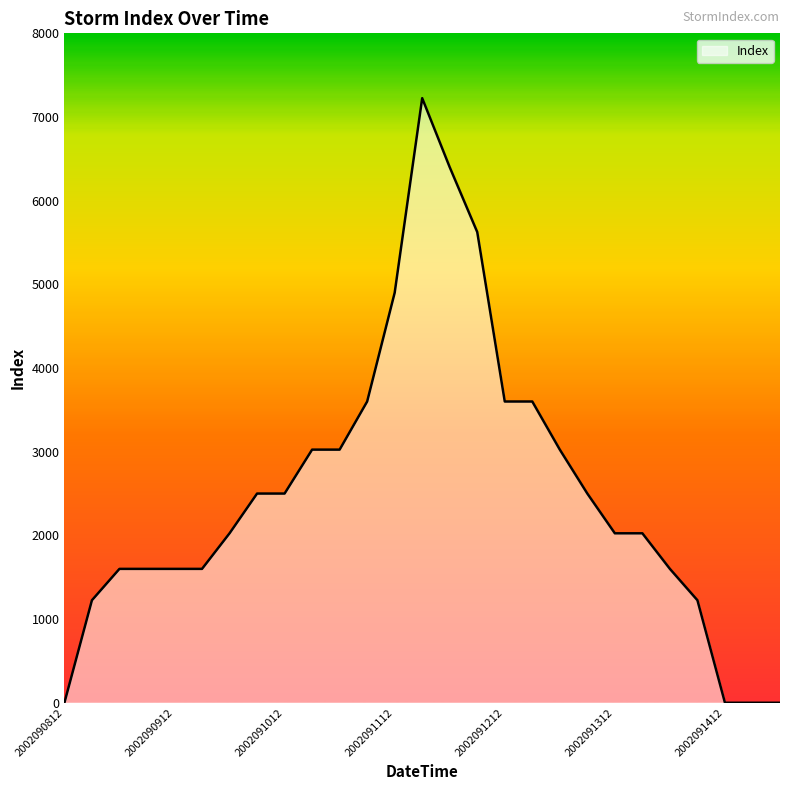

What is the greatest value displayed?

7225